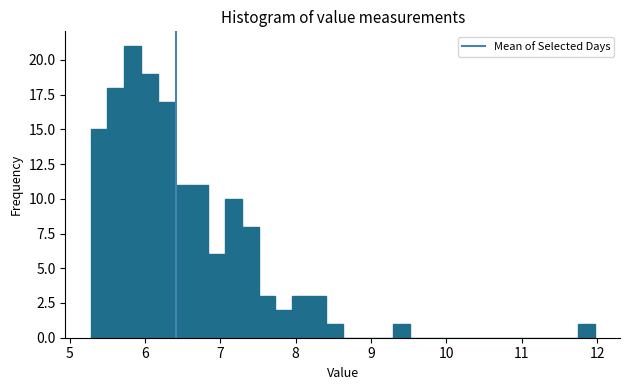

Read against the x-axis, roughly where is the centre of the tallest bar?

5.8